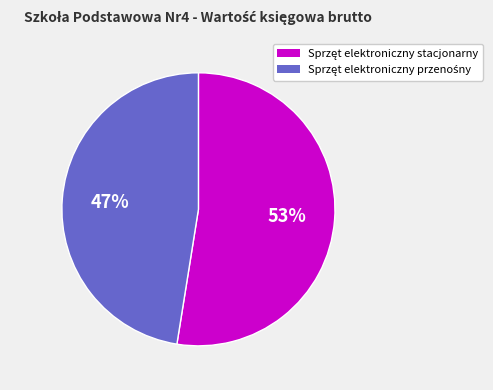

Is there a majority slice in this chart?

Yes